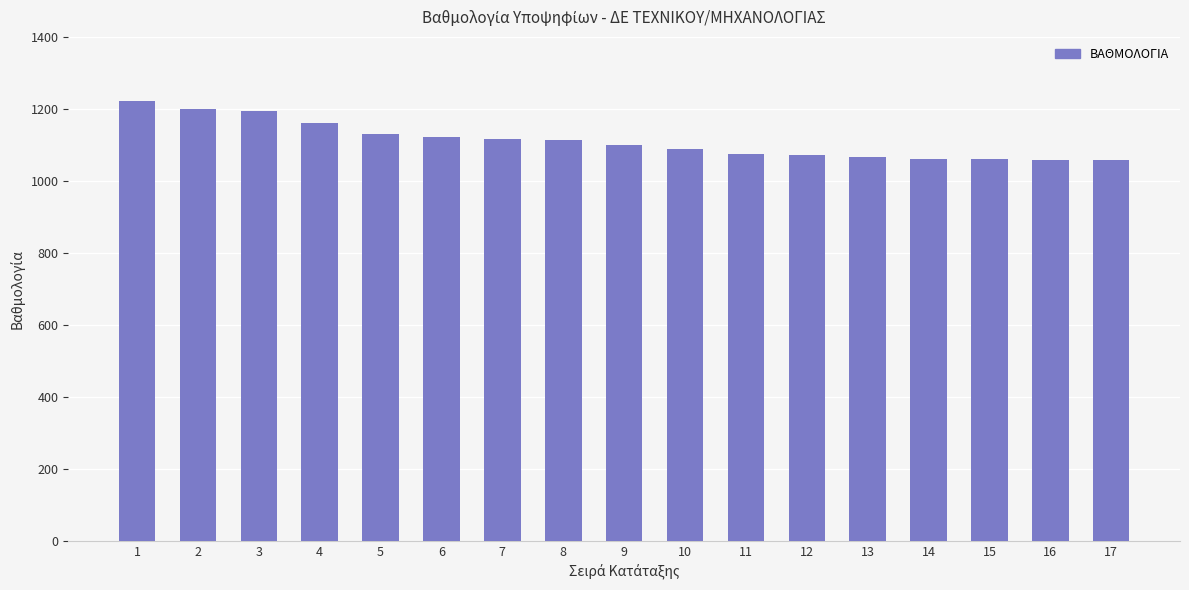

The value at 13 is 1666. True or false?

False